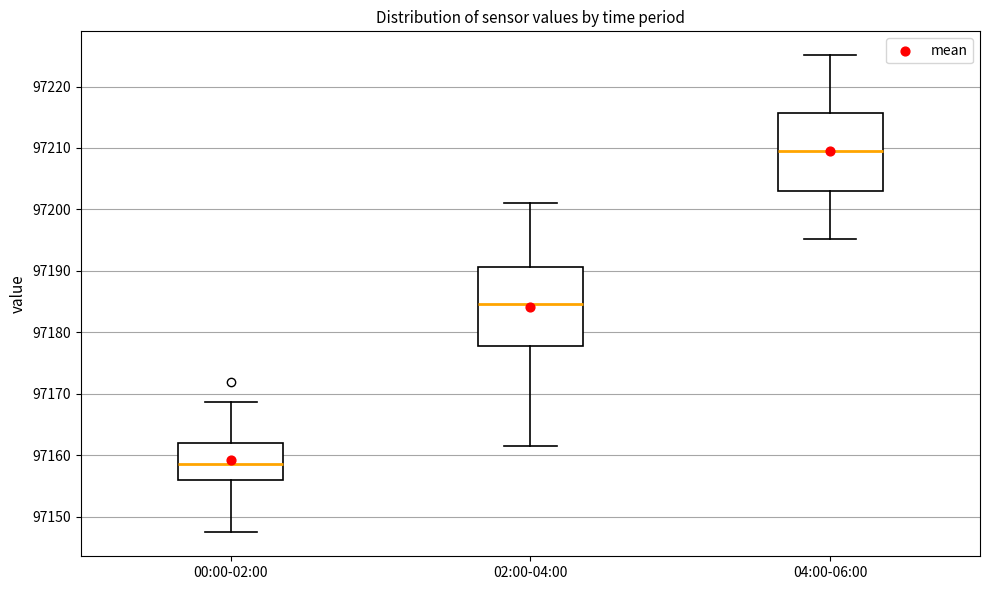

Reading left to right, read every box against the y-axis: the position of its median line, the range the box covers, and the ends of its whiskers. The values are not printed on the chart, so give them approximately, as read against the axis.

00:00-02:00: median 97159, box 97156 to 97162, whiskers 97147 to 97169
02:00-04:00: median 97185, box 97178 to 97191, whiskers 97161 to 97201
04:00-06:00: median 97210, box 97203 to 97216, whiskers 97195 to 97225